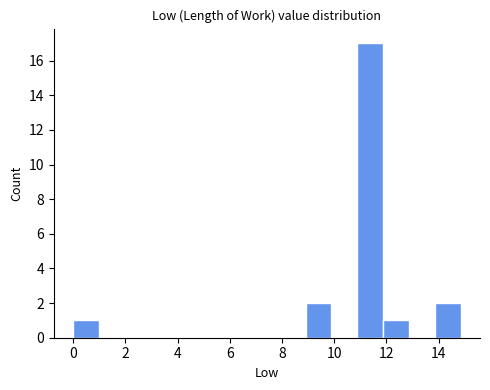

Reading left to right, list every bar in this chart as the range it spans on the x-axis followed by its height. Neither the bar edges nor the heights are printed on the chart, so give them approximately, as read against the axes.

0.0 to 1.0: 1
1.0 to 2.0: 0
2.0 to 3.0: 0
3.0 to 4.0: 0
4.0 to 5.0: 0
5.0 to 6.0: 0
6.0 to 7.0: 0
7.0 to 8.0: 0
8.0 to 9.0: 0
9.0 to 9.8: 2
9.8 to 10.8: 0
10.8 to 11.8: 17
11.8 to 12.8: 1
12.8 to 13.8: 0
13.8 to 14.8: 2